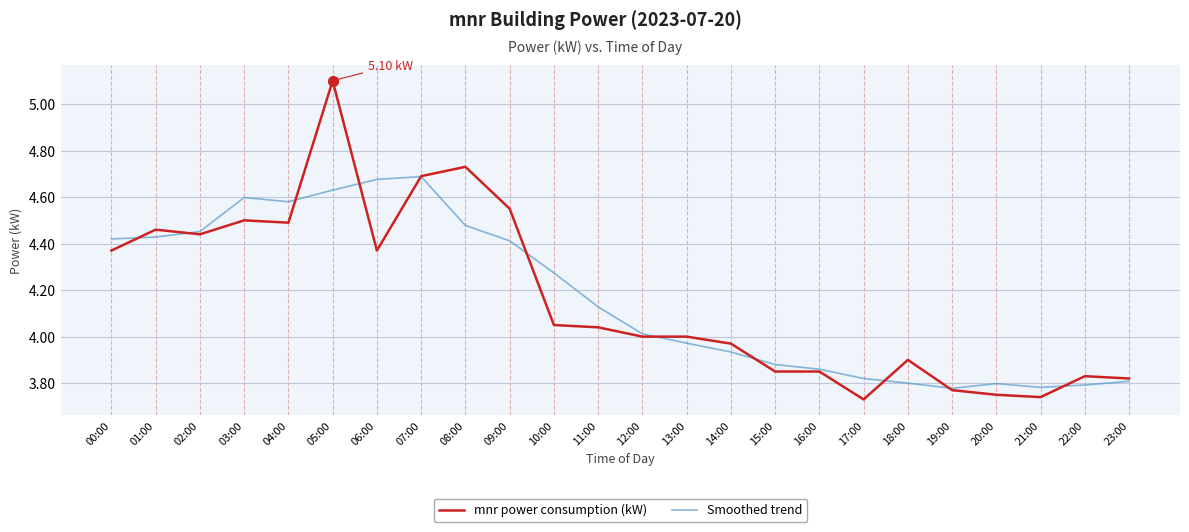

What are all the series names shown in the legend?

mnr power consumption (kW), Smoothed trend